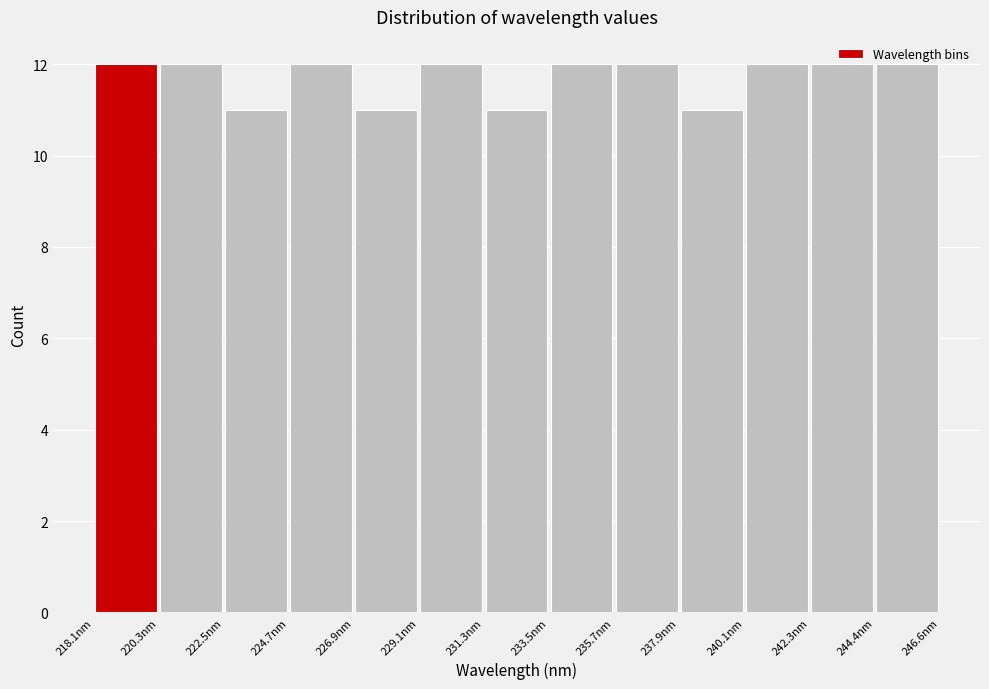

How tall is the bar that spans 218.0 to 220.5 on the x-axis? Neither the bar edges nor the heights are printed on the chart, so give them approximately, as read against the axes.

12